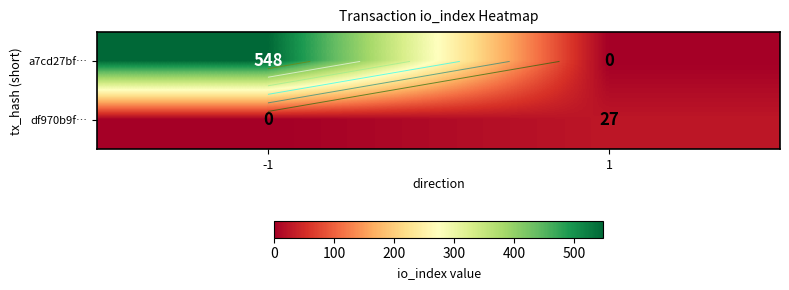

How many distinct data groups are displayed?

2